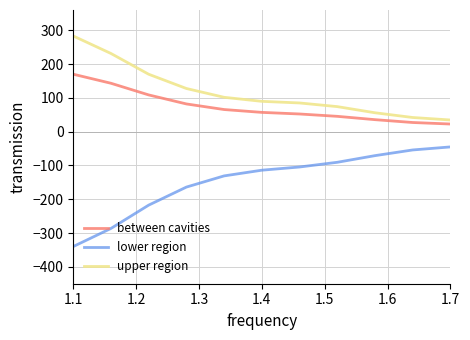

What is the difference between the second highest and second lowest values in the upper region series?

189.4